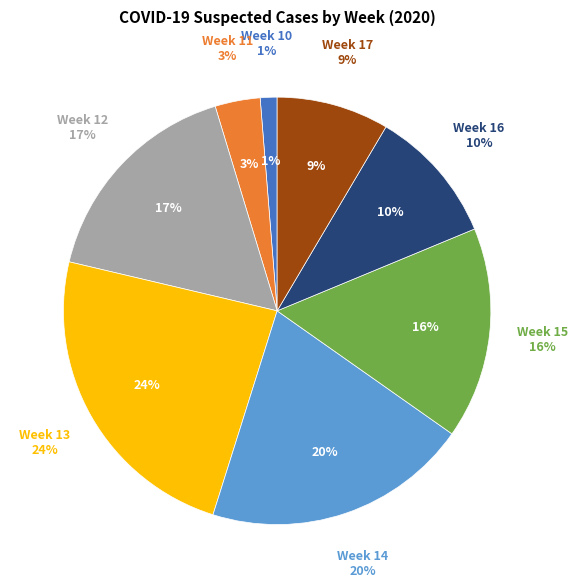

To the nearest percent, what portion does Week 12 represent?

17%